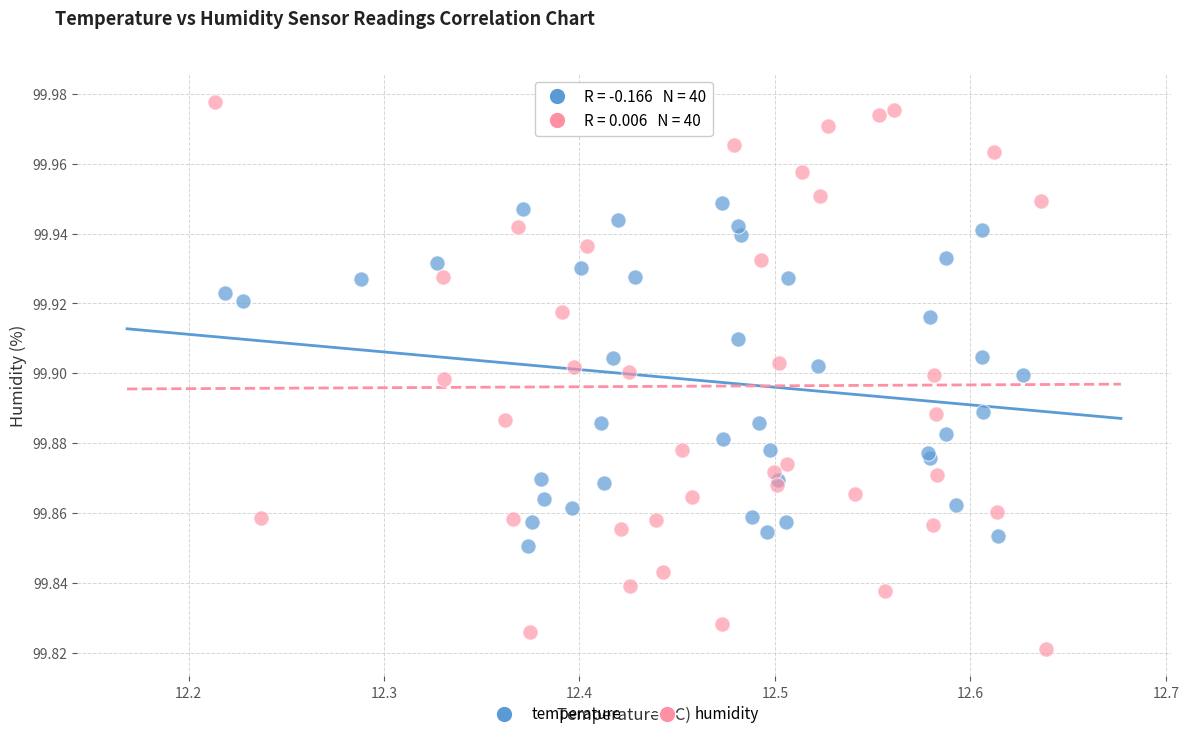

Which series has the widest spread of Y values?

humidity